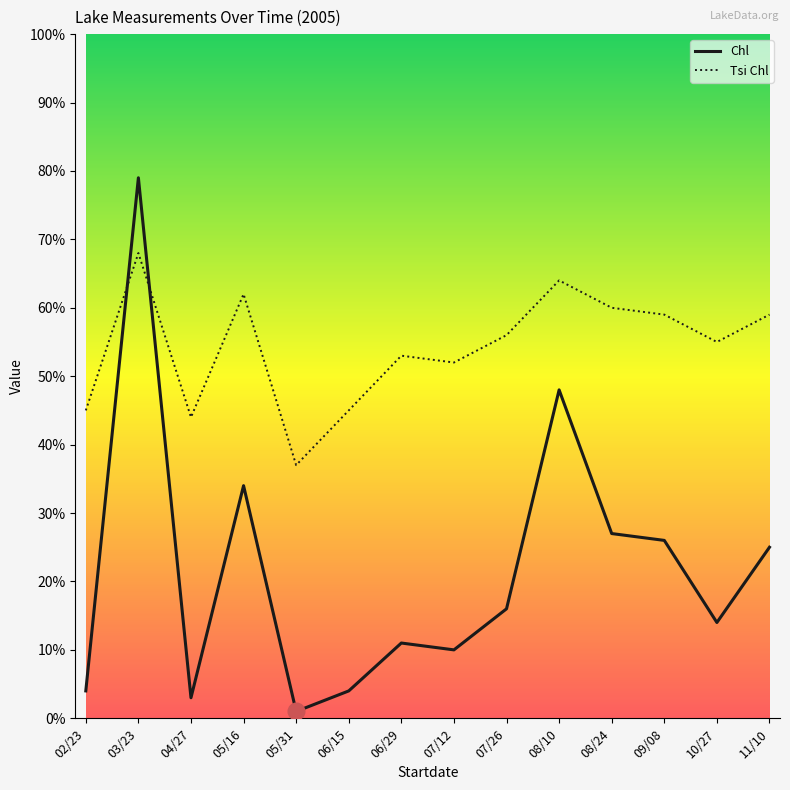

Is it true that Chl equals 6 at 07/12?

False